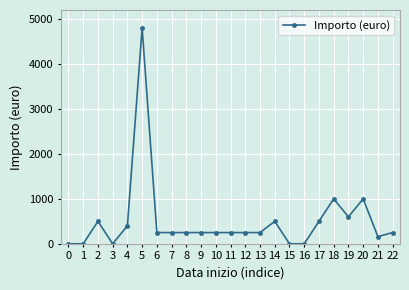

Is it true that the value at 6 is 250?

True